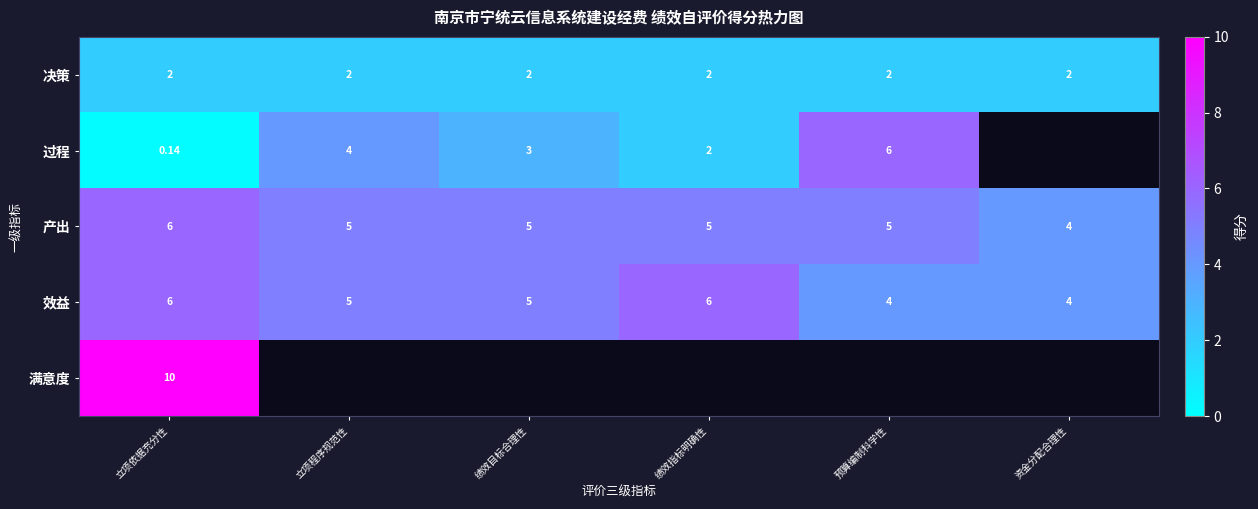

The 产出 series shows 1.0 at 绩效目标合理性. True or false?

False